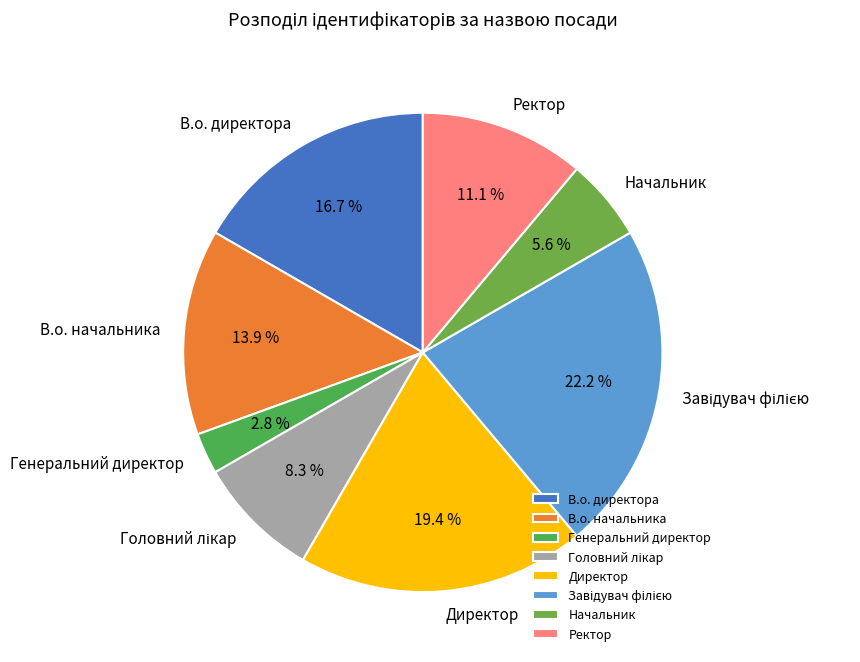

True or false: Директор accounts for 10% of the total.

False